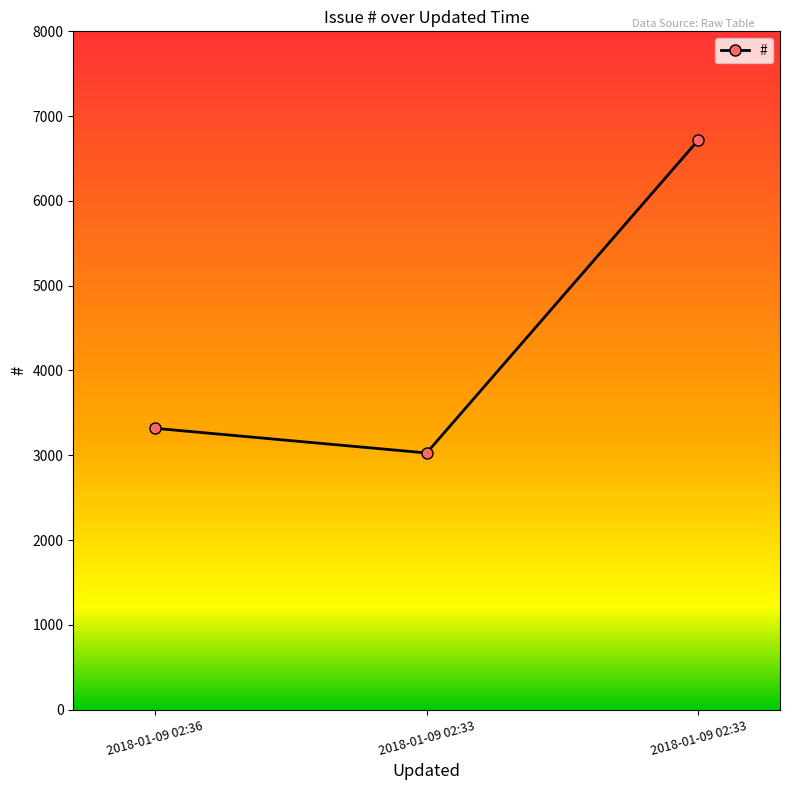

How many lines are shown in the chart?

1